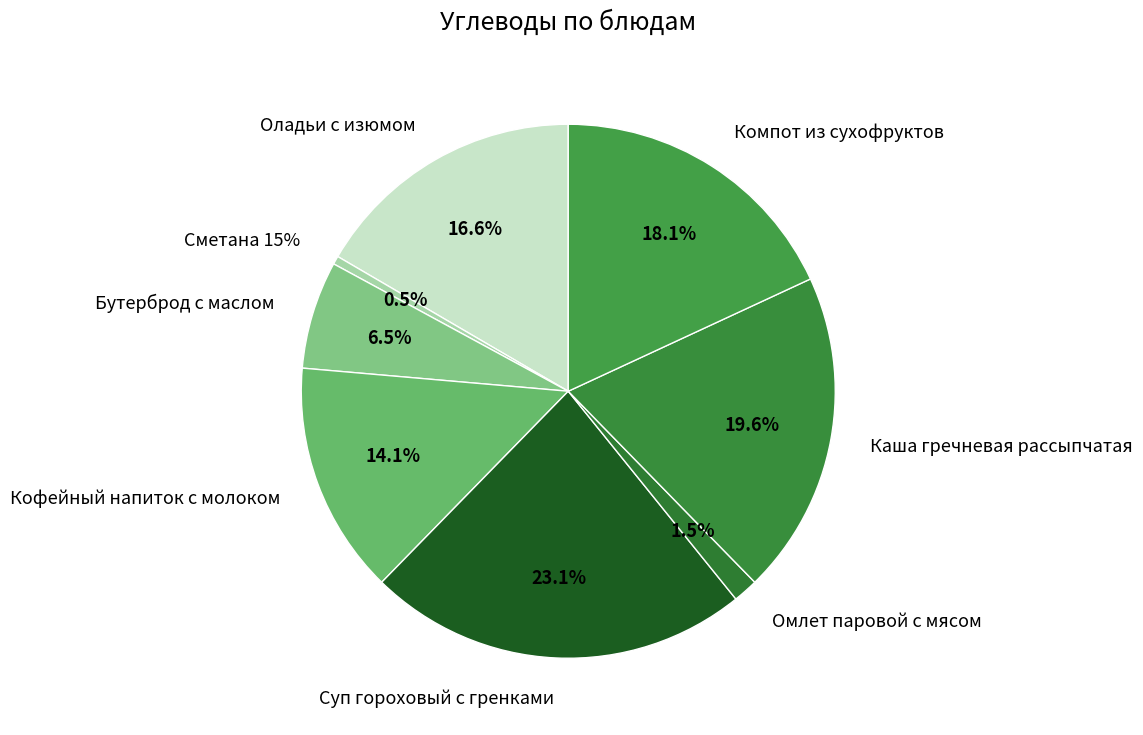

Approximately how many times larger is the value at Омлет паровой с мясом compared to Сметана 15%?

3.0